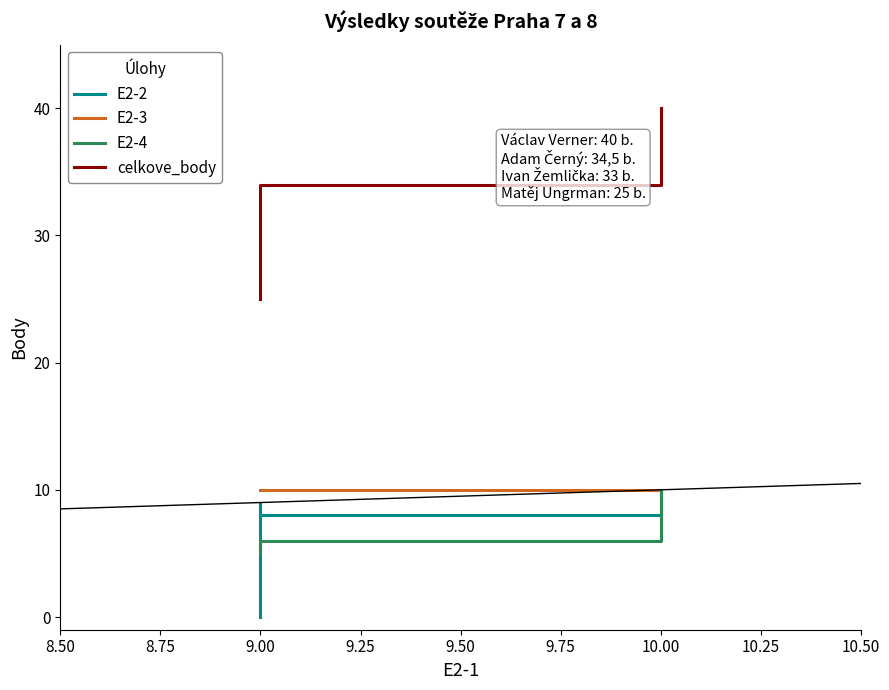

Is this an area chart (filled region under the line)?

No